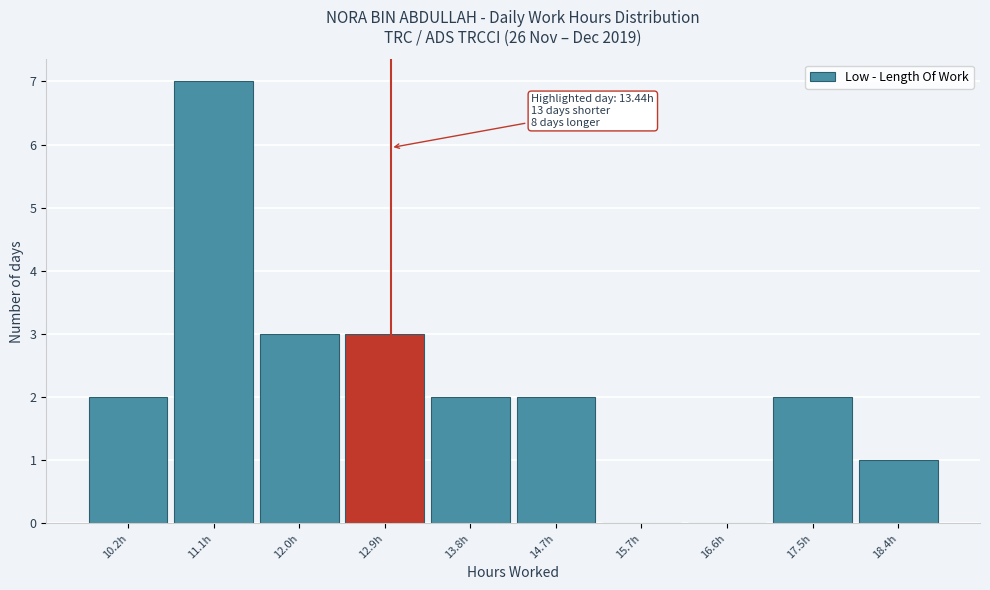

Reading right to left, what are all the values shown in this chart?

18.4h=1	17.5h=2	16.6h=0	15.7h=0	14.7h=2	13.8h=2	12.9h=3	12.0h=3	11.1h=7	10.2h=2